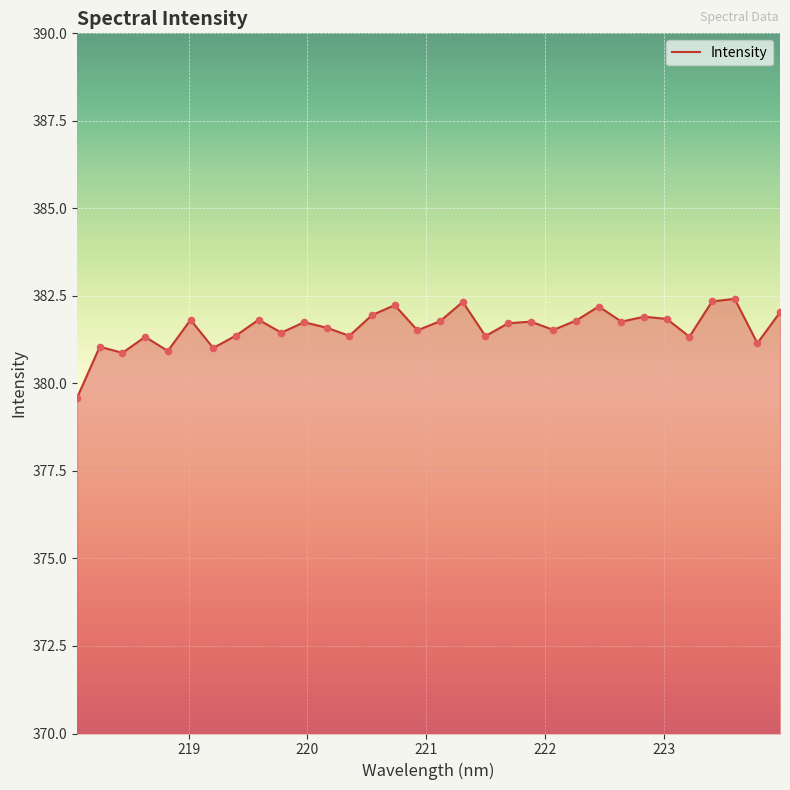

What is the smallest value displayed?

379.6